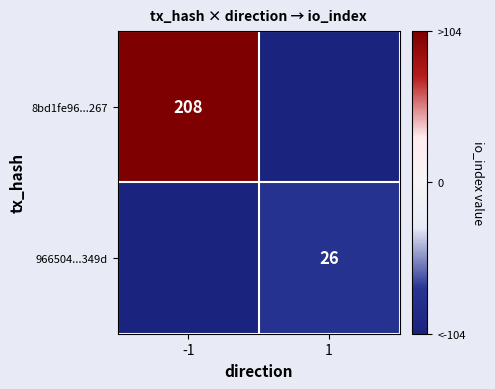

What is the difference between the highest and lowest values at 1?

26